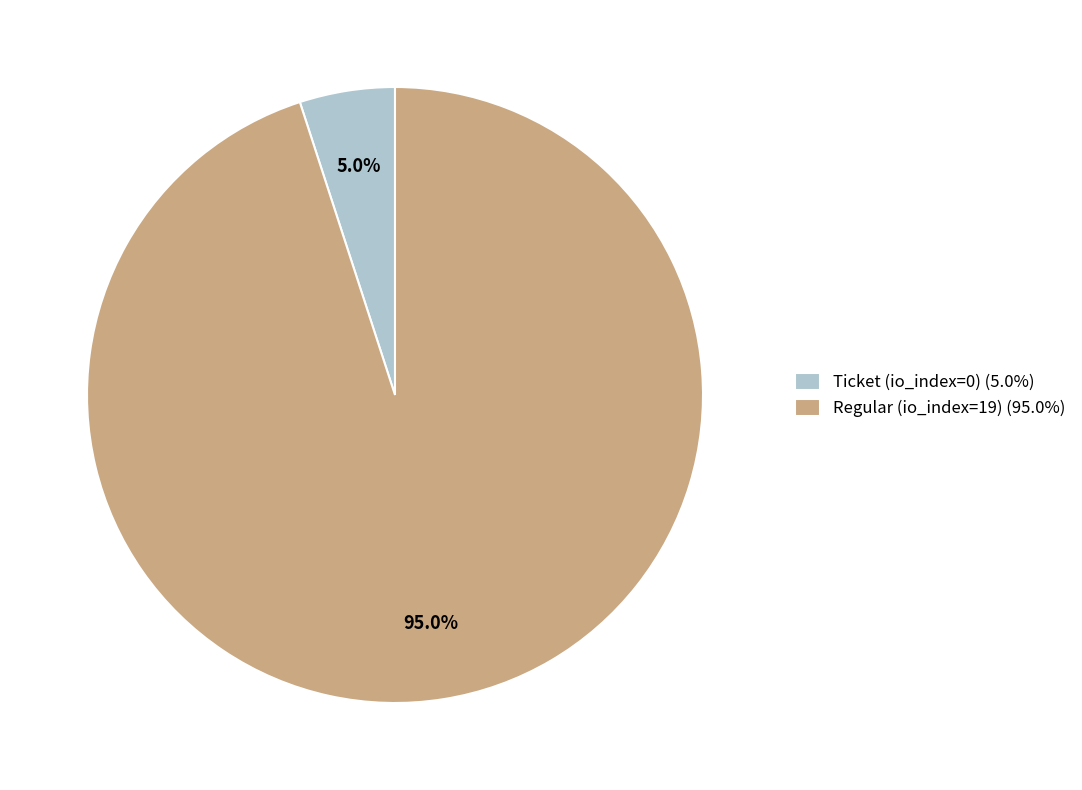

Is Ticket (io_index=0) (5.0%) the majority of the pie?

No